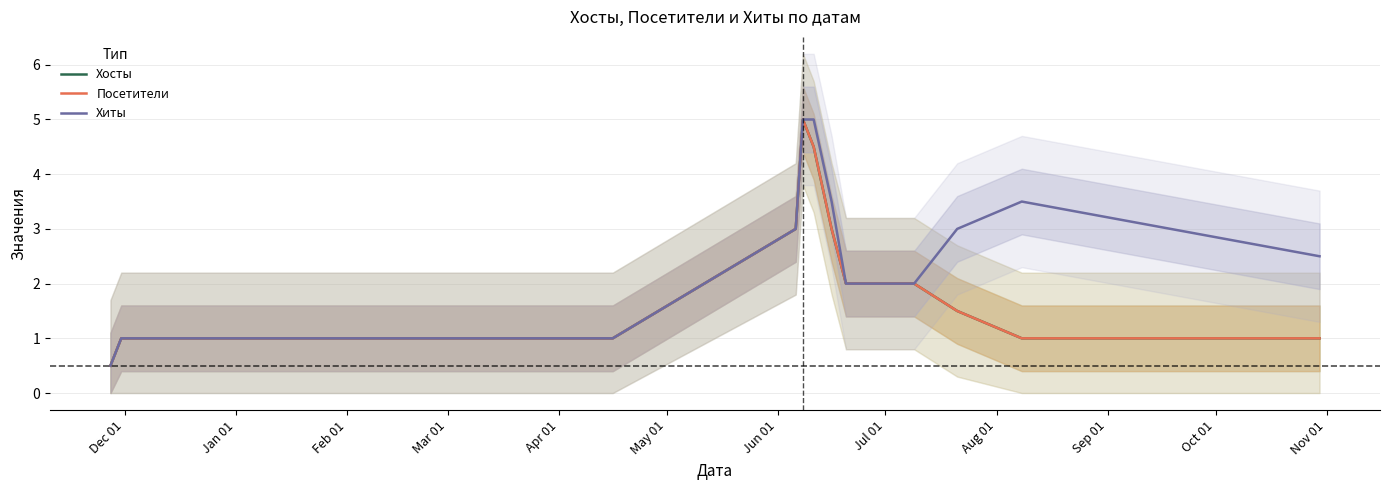

Which series has the largest range (max minus min)?

Хосты